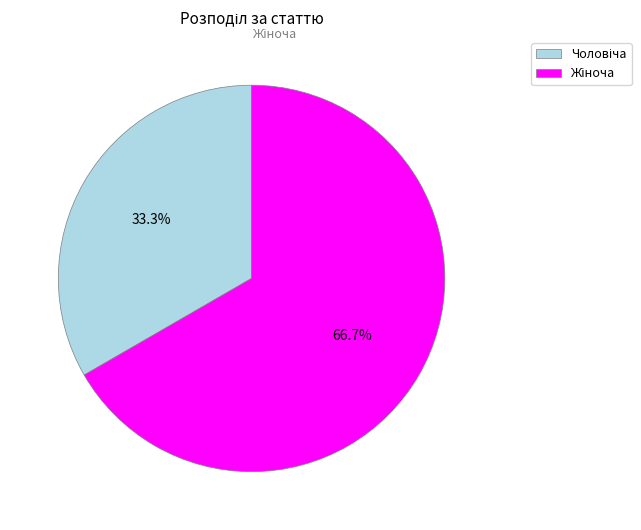

Is there any slice that represents more than half of the pie?

Yes